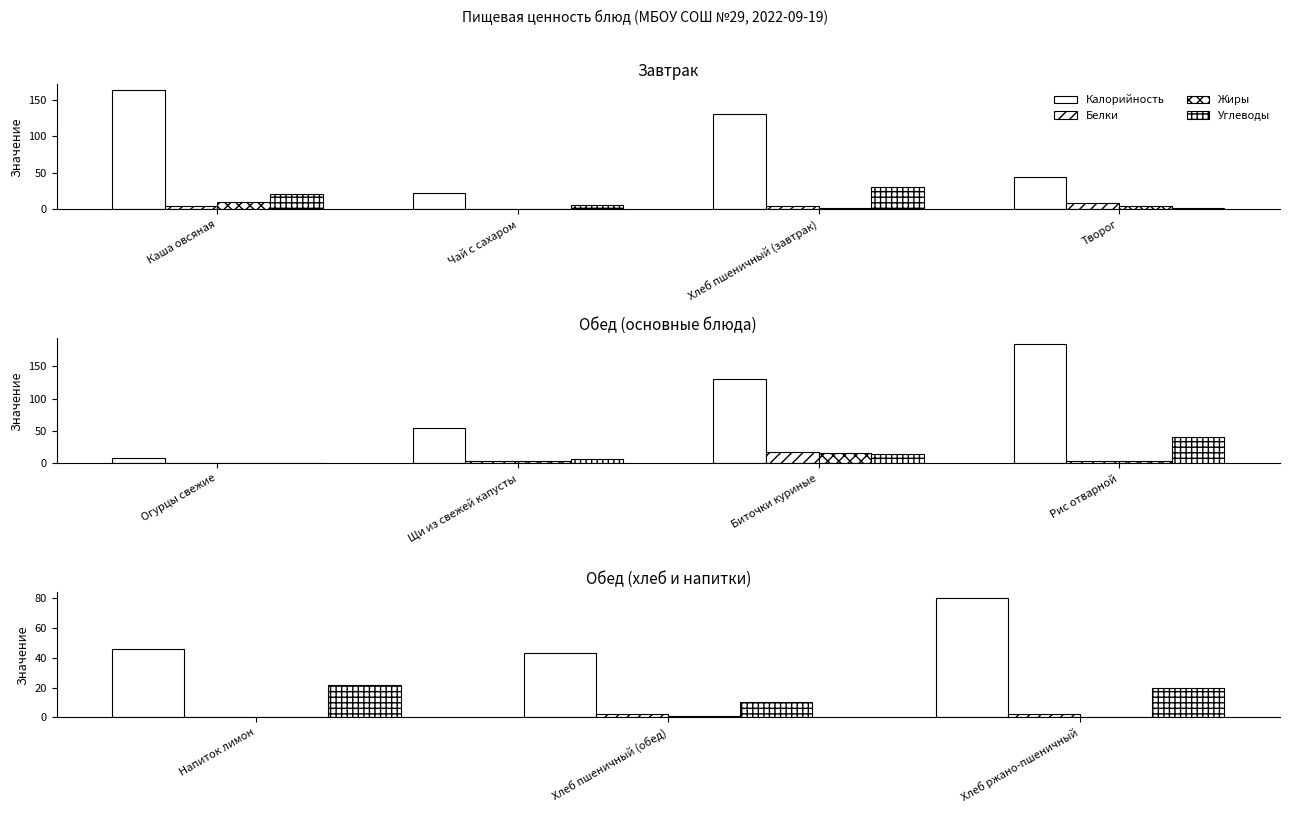

Between Хлеб пшеничный (обед) and Хлеб ржано-пшеничный, which series saw the biggest shift?

Калорийность